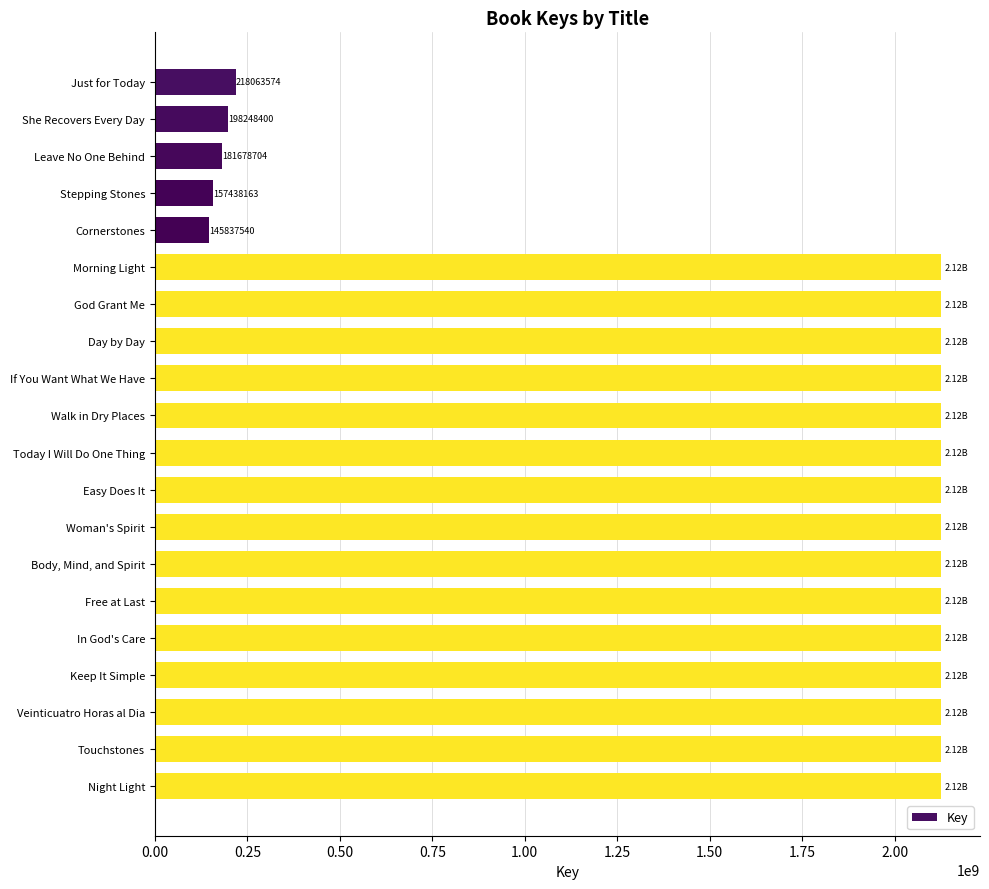

What is the sum of all values?

32771154185